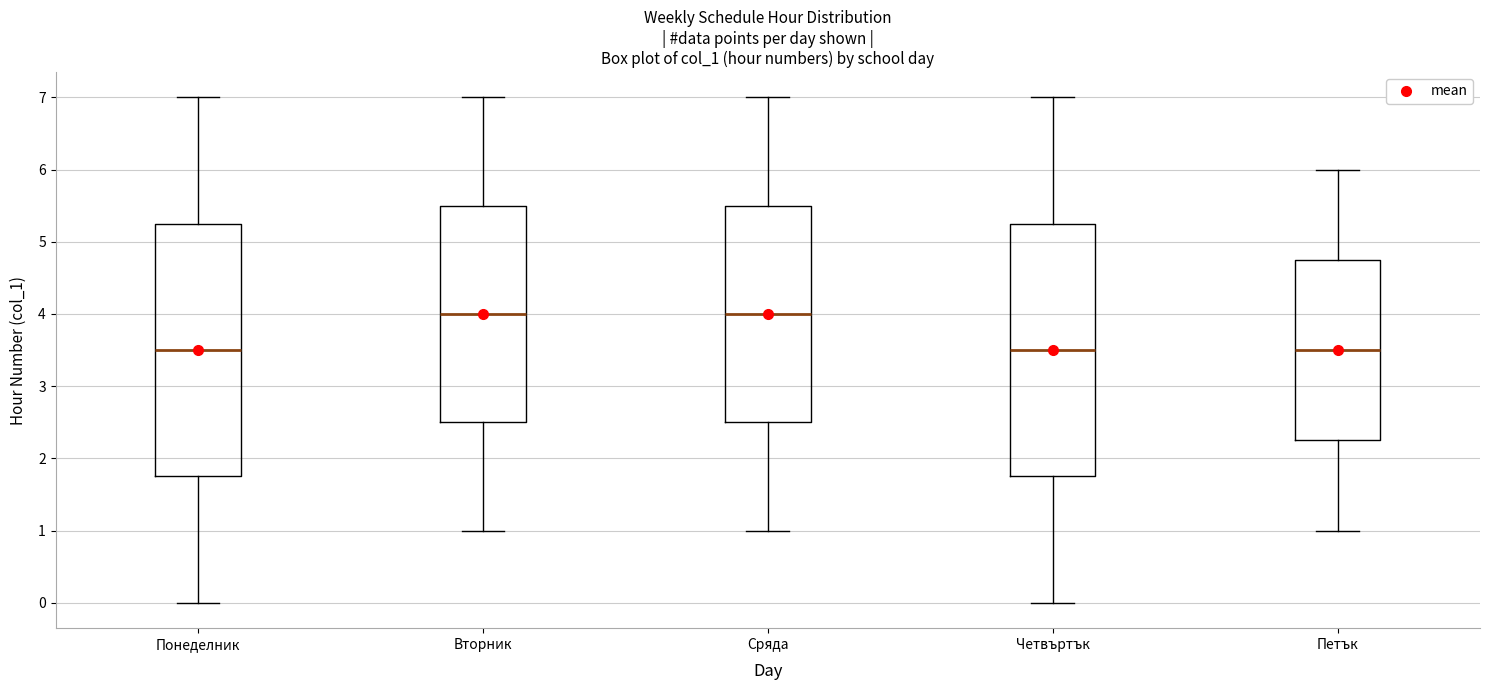

Reading left to right, transcribe this box plot: for each box, give where its median line is, the range the box spans, and where its two whiskers end, as read against the y-axis. The values are not printed on the chart, so give them approximately, as read against the axis.

Понеделник: median 3.5, box 1.8 to 5.3, whiskers 0.0 to 7.0
Вторник: median 4.0, box 2.5 to 5.5, whiskers 1.0 to 7.0
Сряда: median 4.0, box 2.5 to 5.5, whiskers 1.0 to 7.0
Четвъртък: median 3.5, box 1.8 to 5.3, whiskers 0.0 to 7.0
Петък: median 3.5, box 2.3 to 4.8, whiskers 1.0 to 6.0